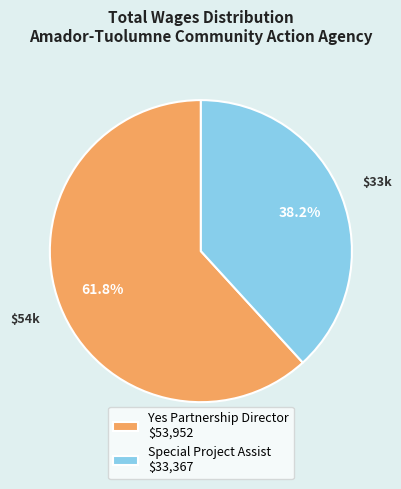

How many slices are in this pie chart?

2